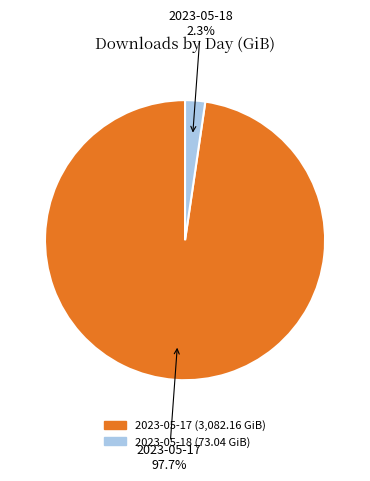

How many segments does this pie chart have?

2